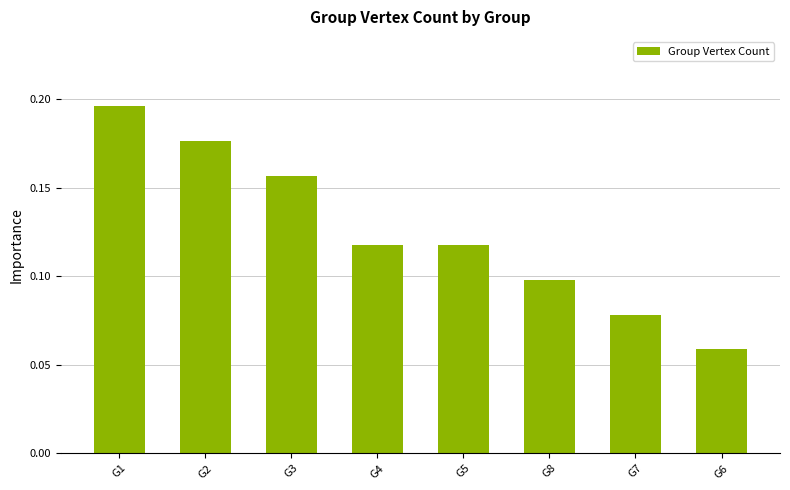

What is the sum of all values?

1.0